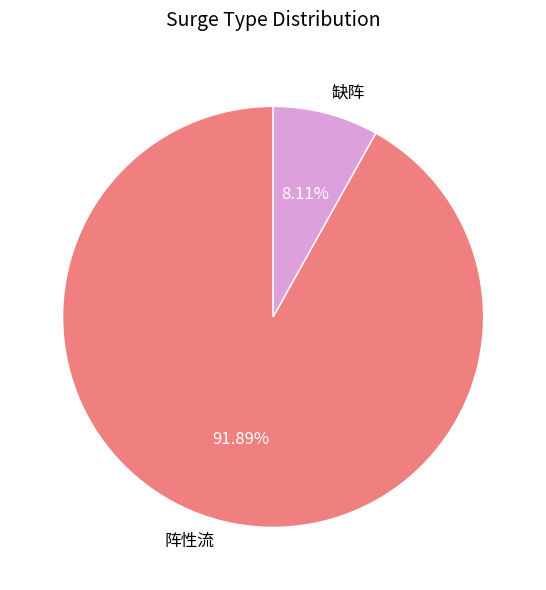

How many slices are in this pie chart?

2